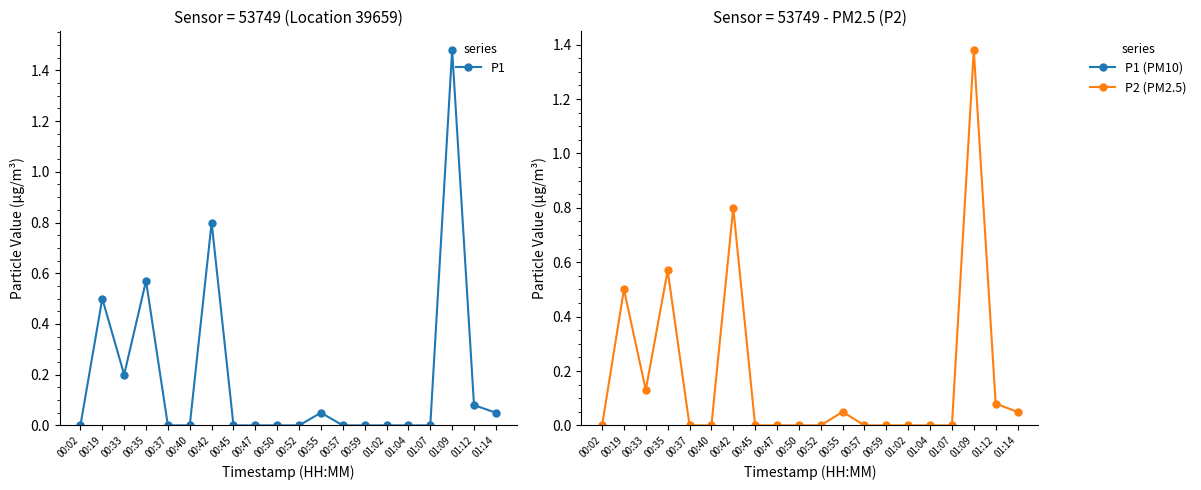

What is the maximum value for P1?

1.5